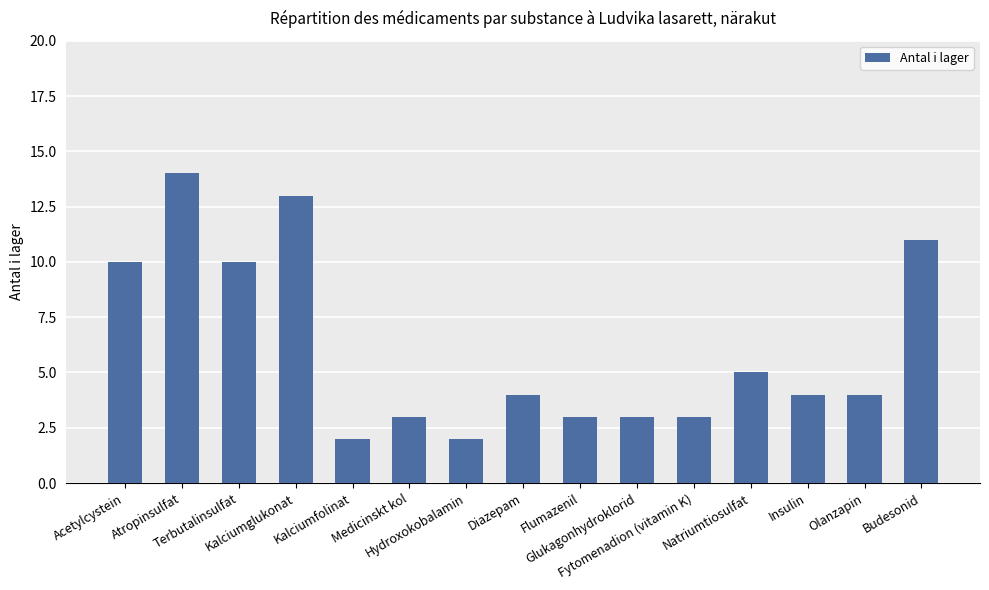

At which category does the chart reach its peak across all series?

Atropinsulfat